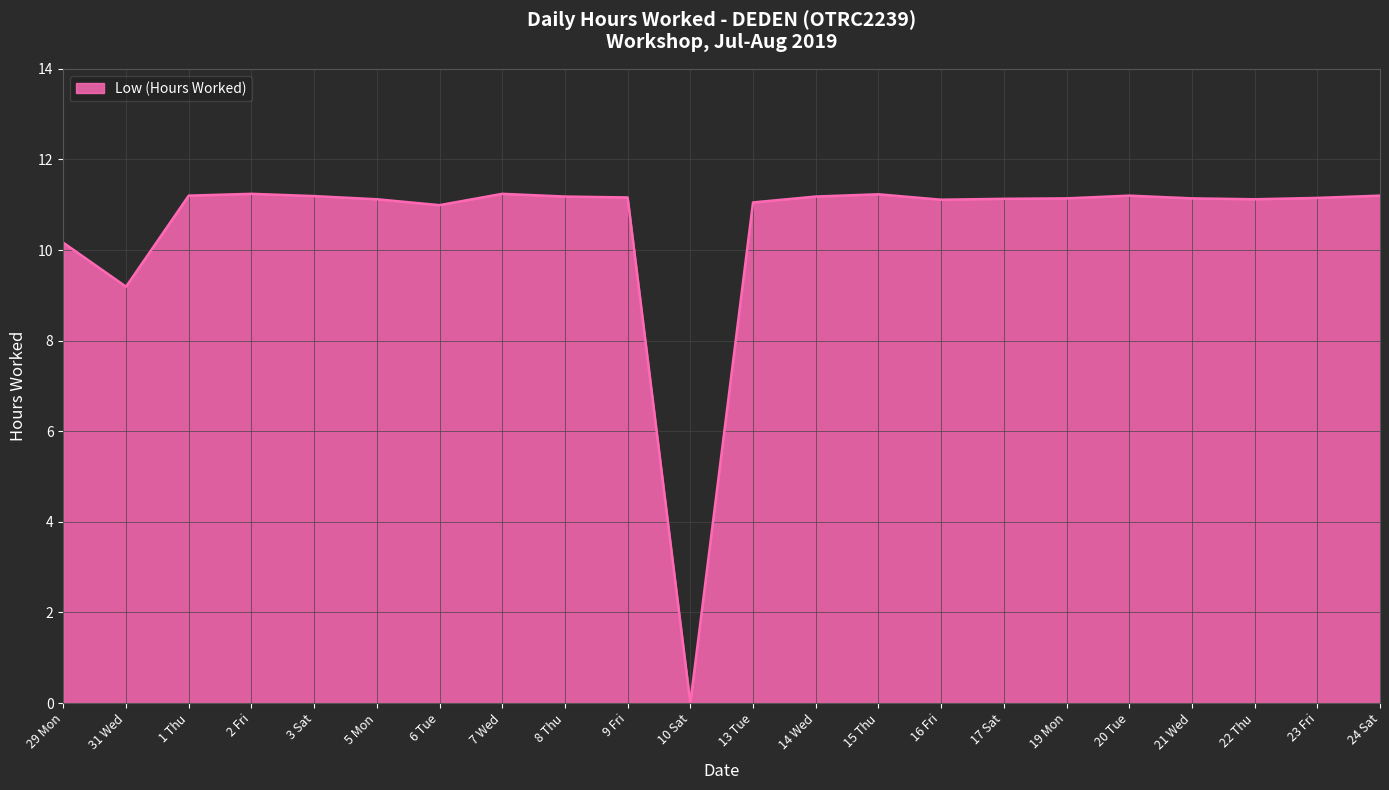

Where does the data first go above 11?

1 Thu